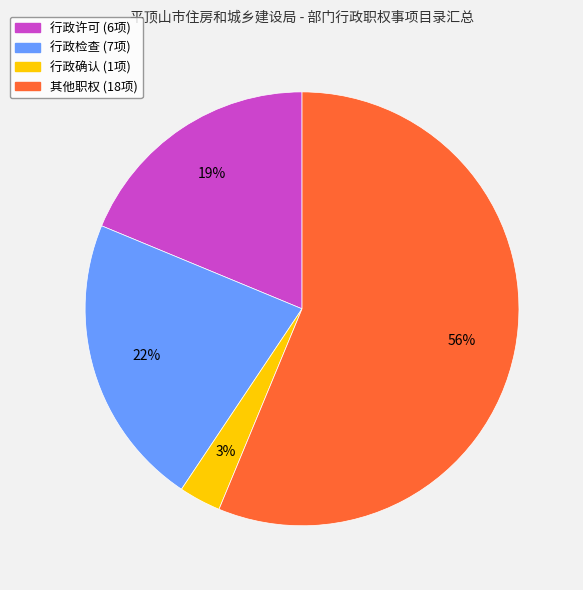

What is the majority slice?

其他职权